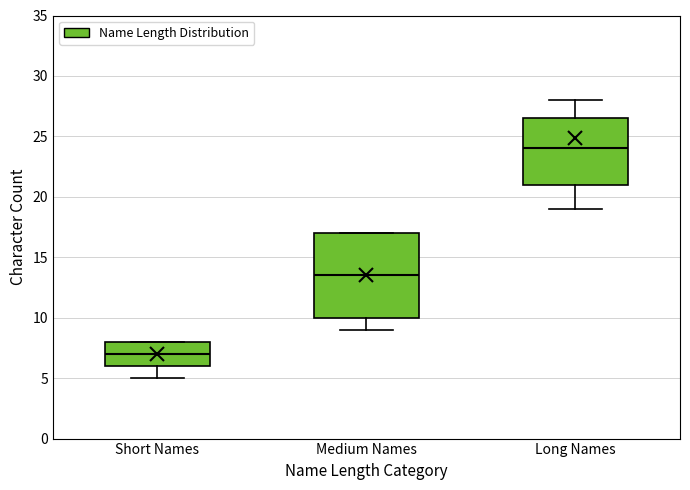

Which box is the tallest, from its lower edge to its upper edge?

Medium Names